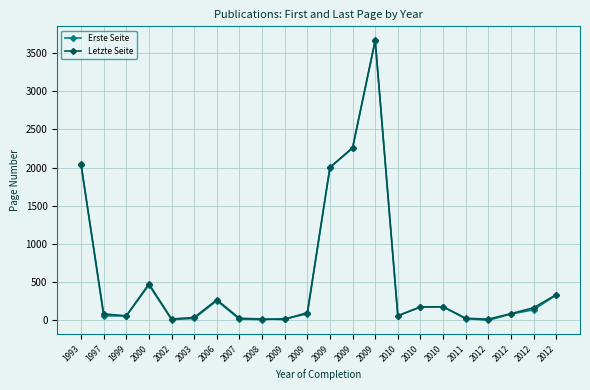

What is the total value across all series at 2010?

121